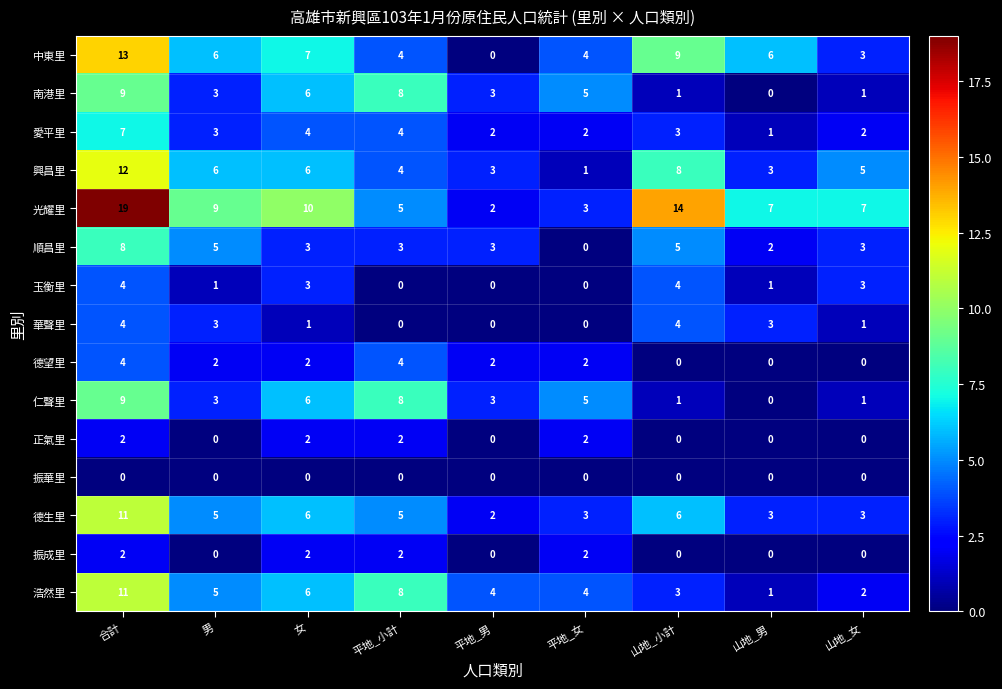

What is the sum of the 仁聲里 values at 山地_小計 and 男?

4